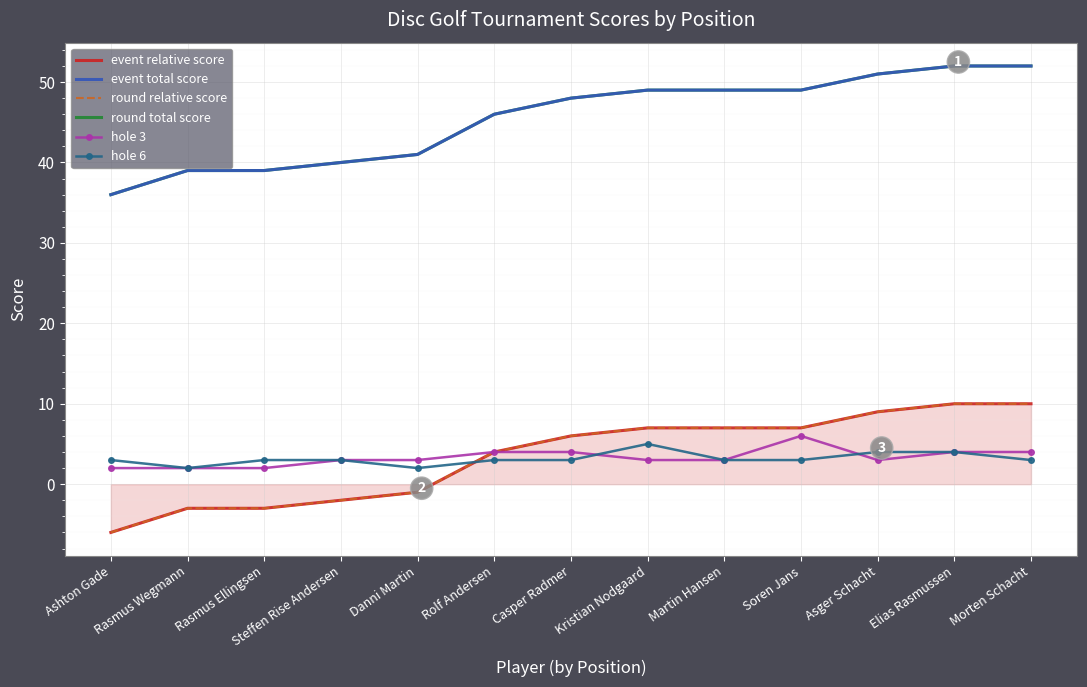

Reading left to right, list all the values displayed in this chart.

event relative score: Ashton Gade=-6	Rasmus Wegmann=-3	Rasmus Ellingsen=-3	Steffen Rise Andersen=-2	Danni Martin=-1	Rolf Andersen=4	Casper Radmer=6	Kristian Nodgaard=7	Martin Hansen=7	Soren Jans=7	Asger Schacht=9	Elias Rasmussen=10	Morten Schacht=10
event total score: Ashton Gade=36	Rasmus Wegmann=39	Rasmus Ellingsen=39	Steffen Rise Andersen=40	Danni Martin=41	Rolf Andersen=46	Casper Radmer=48	Kristian Nodgaard=49	Martin Hansen=49	Soren Jans=49	Asger Schacht=51	Elias Rasmussen=52	Morten Schacht=52
round relative score: Ashton Gade=-6	Rasmus Wegmann=-3	Rasmus Ellingsen=-3	Steffen Rise Andersen=-2	Danni Martin=-1	Rolf Andersen=4	Casper Radmer=6	Kristian Nodgaard=7	Martin Hansen=7	Soren Jans=7	Asger Schacht=9	Elias Rasmussen=10	Morten Schacht=10
round total score: Ashton Gade=36	Rasmus Wegmann=39	Rasmus Ellingsen=39	Steffen Rise Andersen=40	Danni Martin=41	Rolf Andersen=46	Casper Radmer=48	Kristian Nodgaard=49	Martin Hansen=49	Soren Jans=49	Asger Schacht=51	Elias Rasmussen=52	Morten Schacht=52
hole 3: Ashton Gade=2	Rasmus Wegmann=2	Rasmus Ellingsen=2	Steffen Rise Andersen=3	Danni Martin=3	Rolf Andersen=4	Casper Radmer=4	Kristian Nodgaard=3	Martin Hansen=3	Soren Jans=6	Asger Schacht=3	Elias Rasmussen=4	Morten Schacht=4
hole 6: Ashton Gade=3	Rasmus Wegmann=2	Rasmus Ellingsen=3	Steffen Rise Andersen=3	Danni Martin=2	Rolf Andersen=3	Casper Radmer=3	Kristian Nodgaard=5	Martin Hansen=3	Soren Jans=3	Asger Schacht=4	Elias Rasmussen=4	Morten Schacht=3